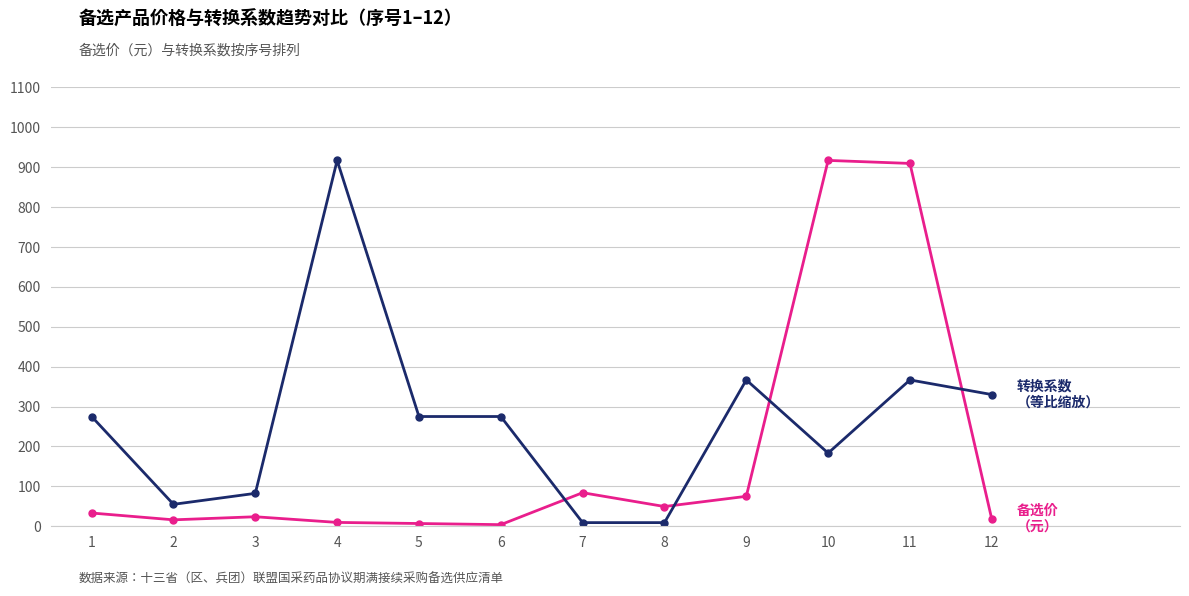

What is the total value across all series at 3?

106.4